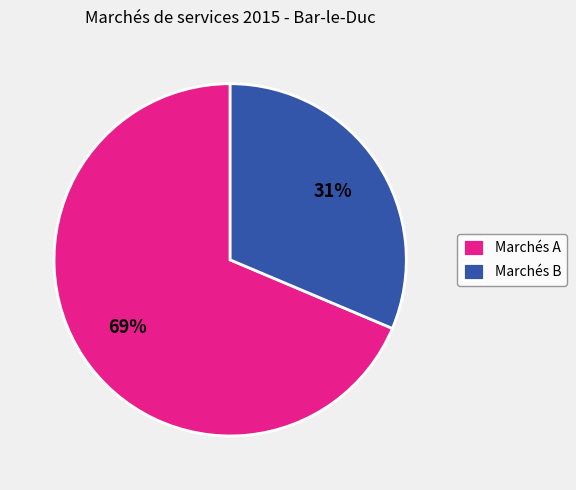

To the nearest percent, what percentage of the pie is Marchés B?

31%